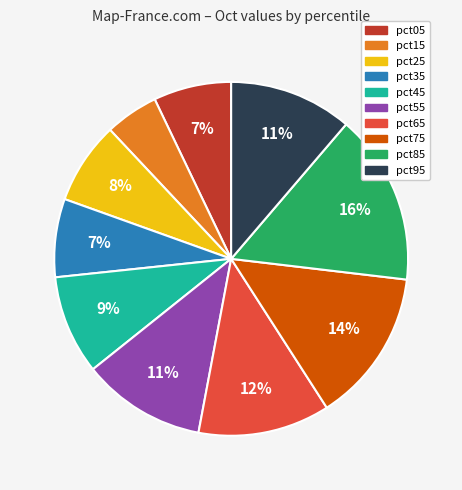

Which has a higher value, pct05 or pct55?

pct55